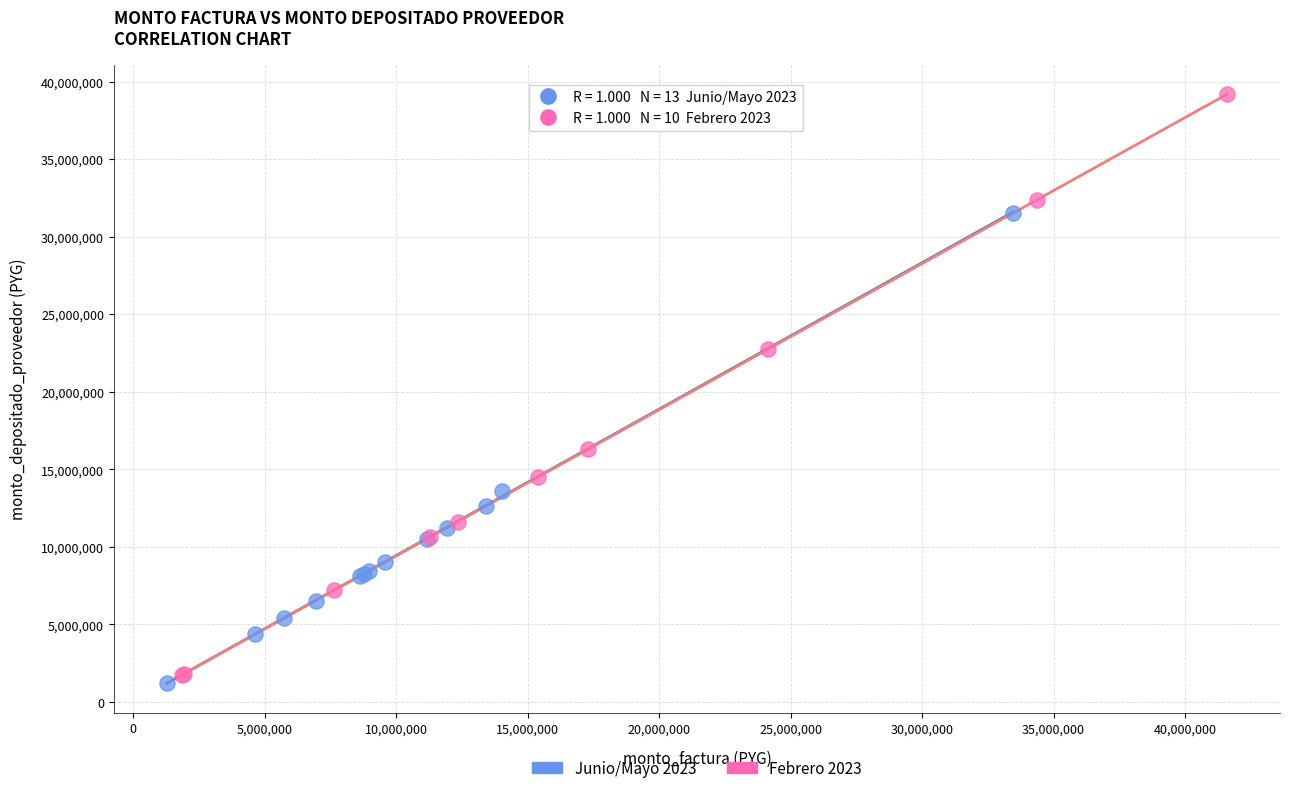

Which series reaches the minimum Y coordinate?

Junio/Mayo 2023